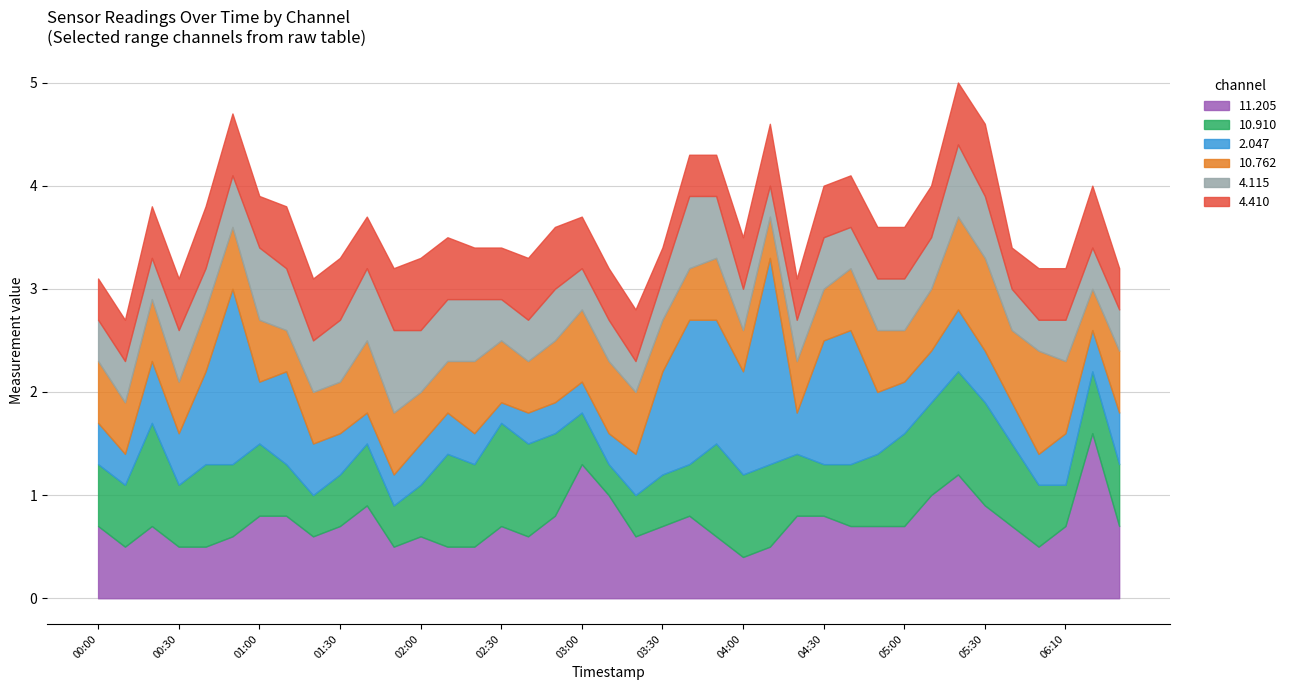

Is the value of 4.410 at 2005/10/29 04:40 greater than the value of 2.047 at 2005/10/29 03:00?

Yes